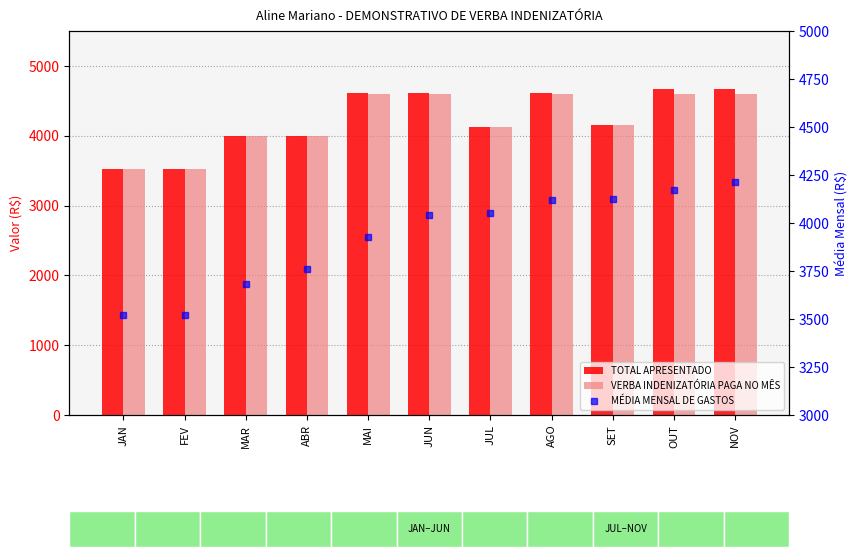

What is the sum of all MÉDIA MENSAL DE GASTOS values?

43132.5